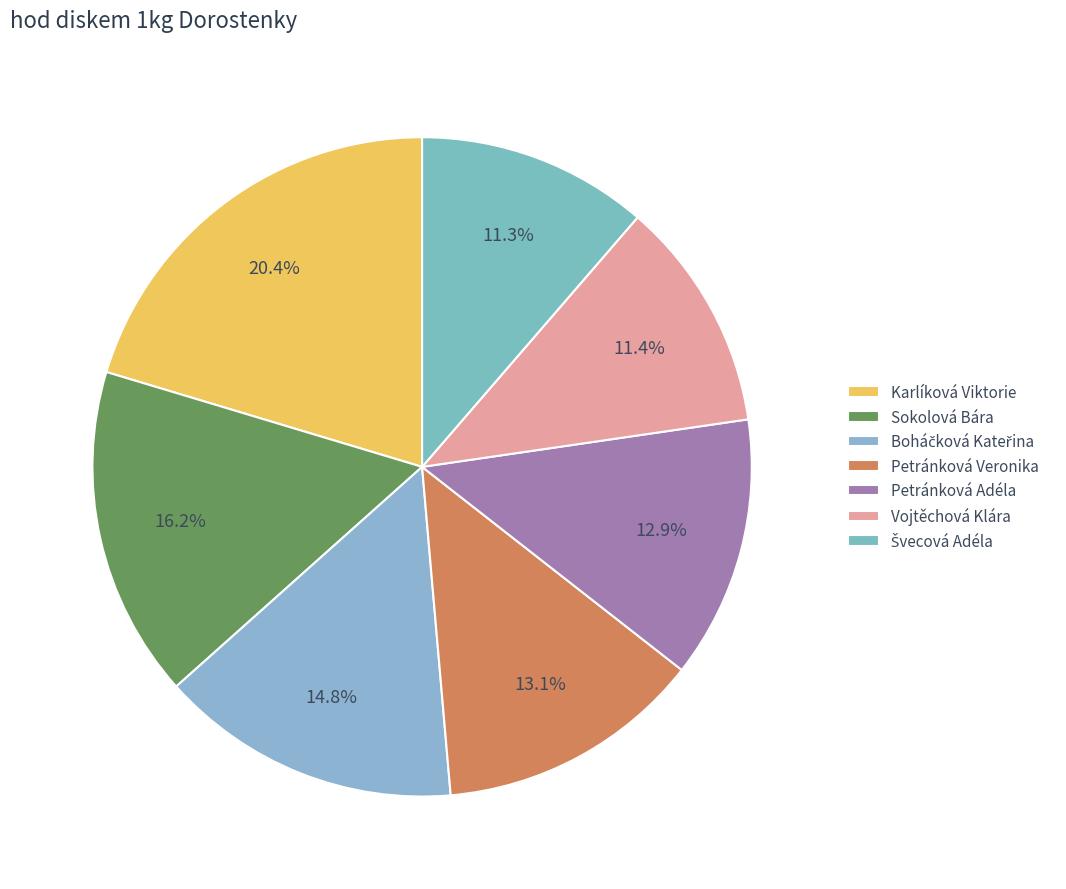

Does Sokolová Bára represent more than half of the total?

No